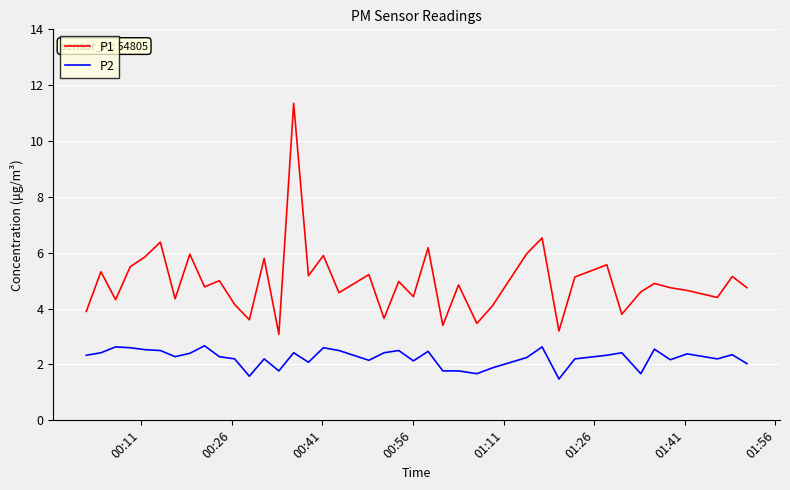

At how many categories does at least one series exceed 4?

32